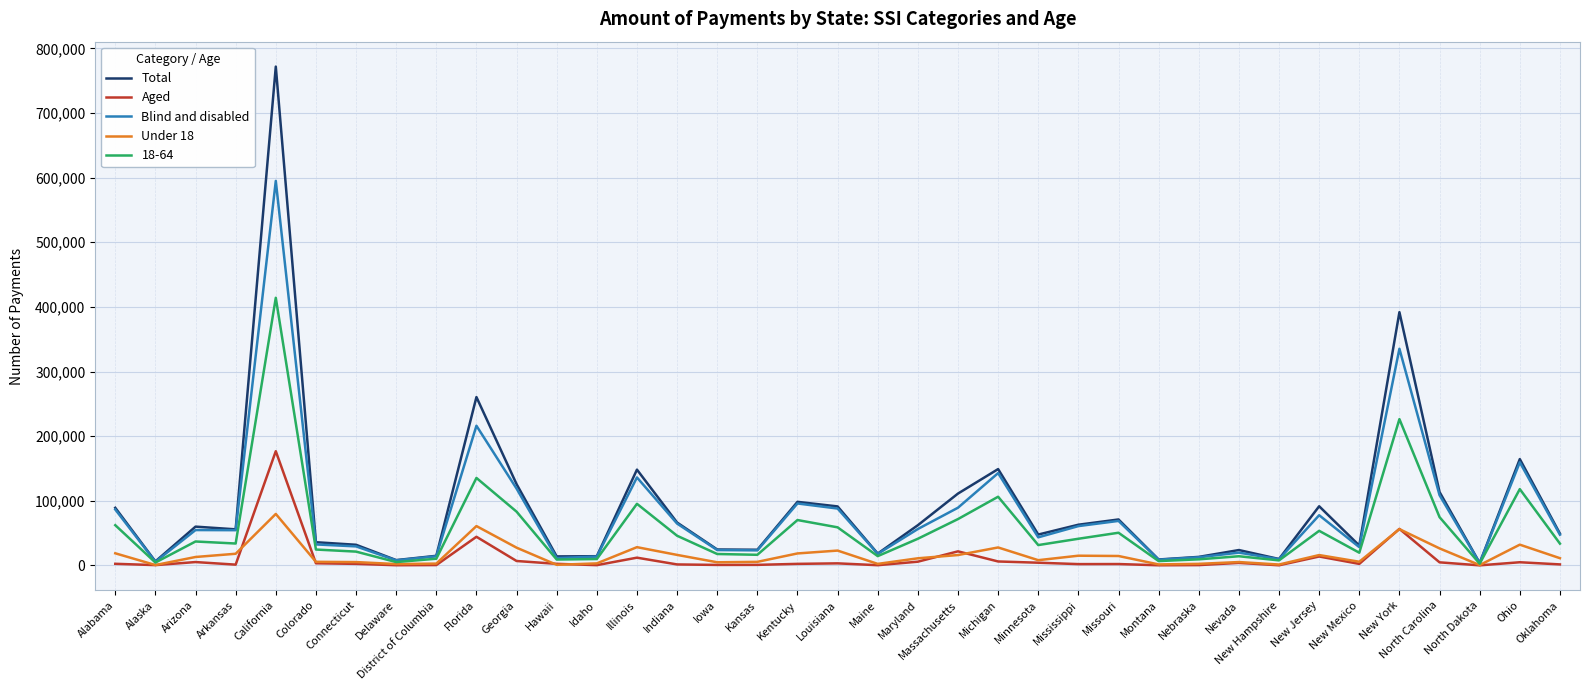

Where is Total nearest to the value 387783?

New York